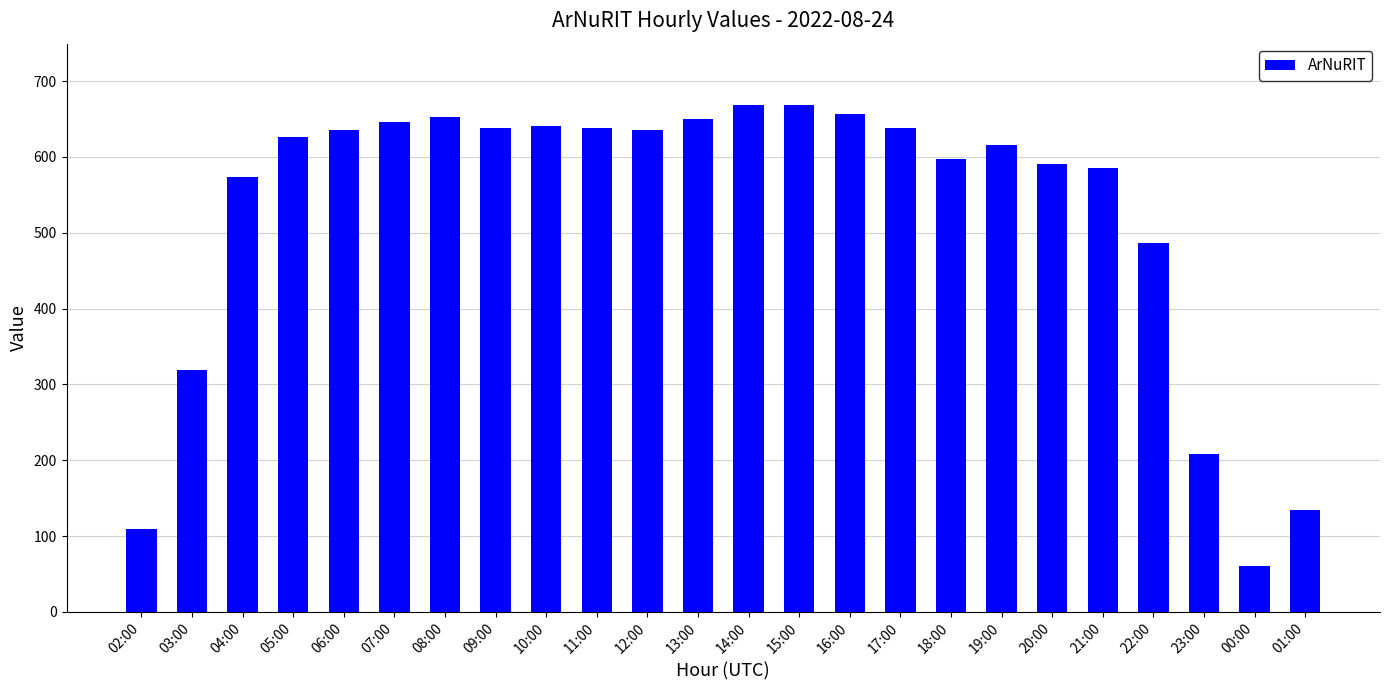

What is the change in value from 02:00 to 20:00?

+480